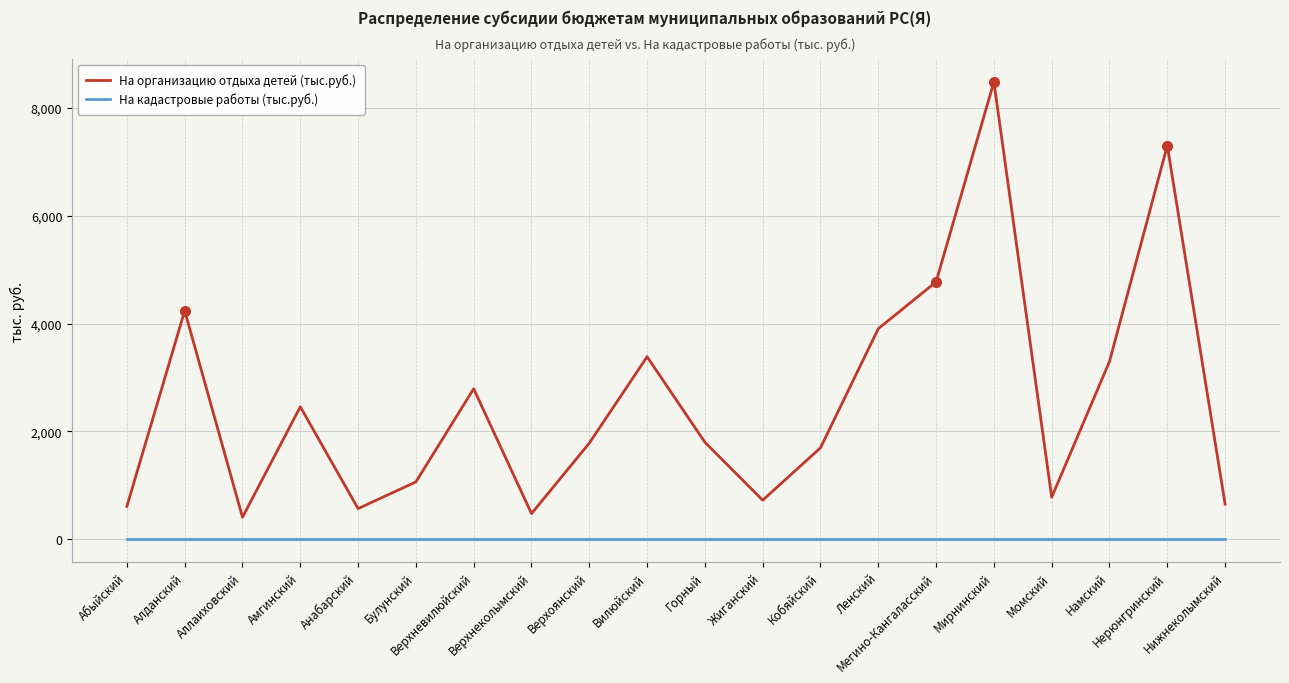

True or false: На организацию отдыха детей (тыс.руб.) has more than 2 interior local peaks.

True